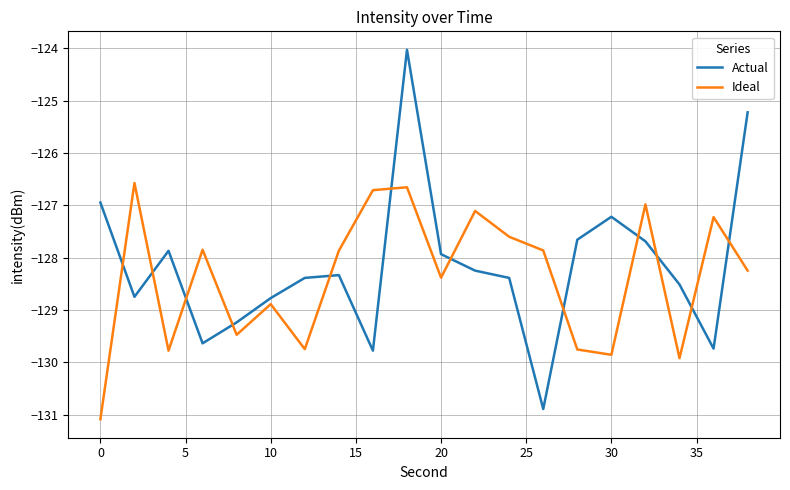

Which series has the widest spread of values?

Actual